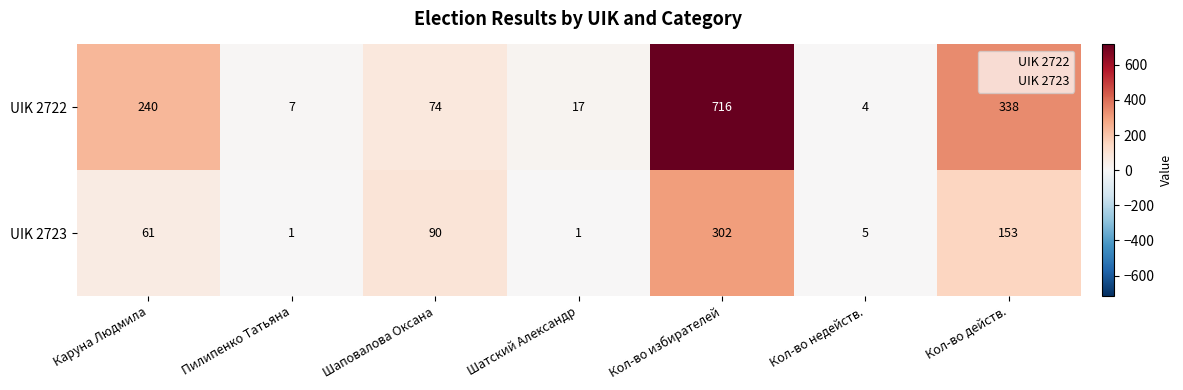

What is the average value of the UIK 2723 series?

88